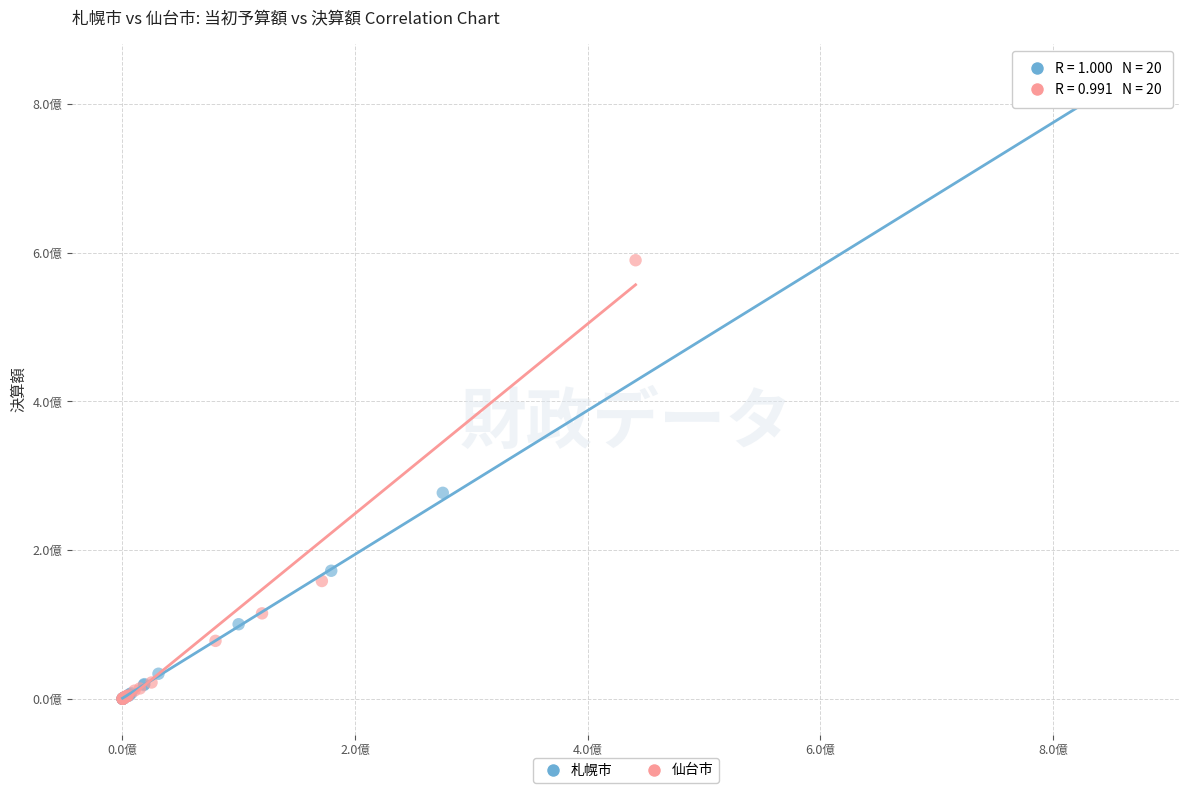

Which series has the widest spread of Y values?

札幌市